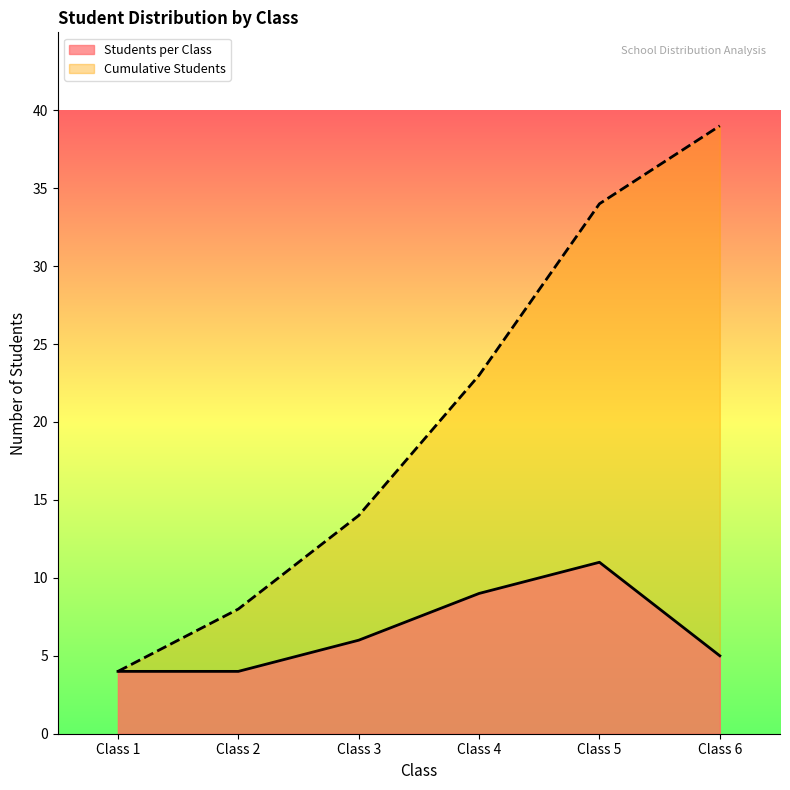

True or false: Cumulative Students has more than 2 interior local peaks.

False